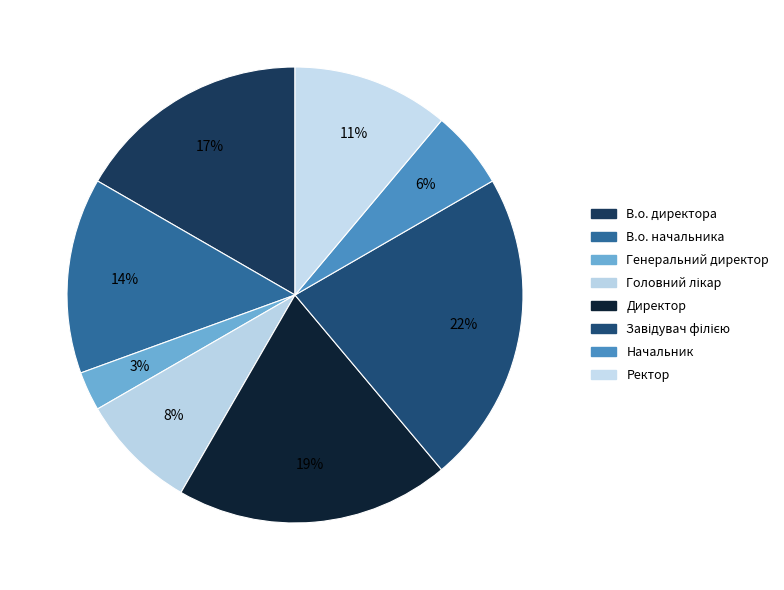

How many slices are in this pie chart?

8